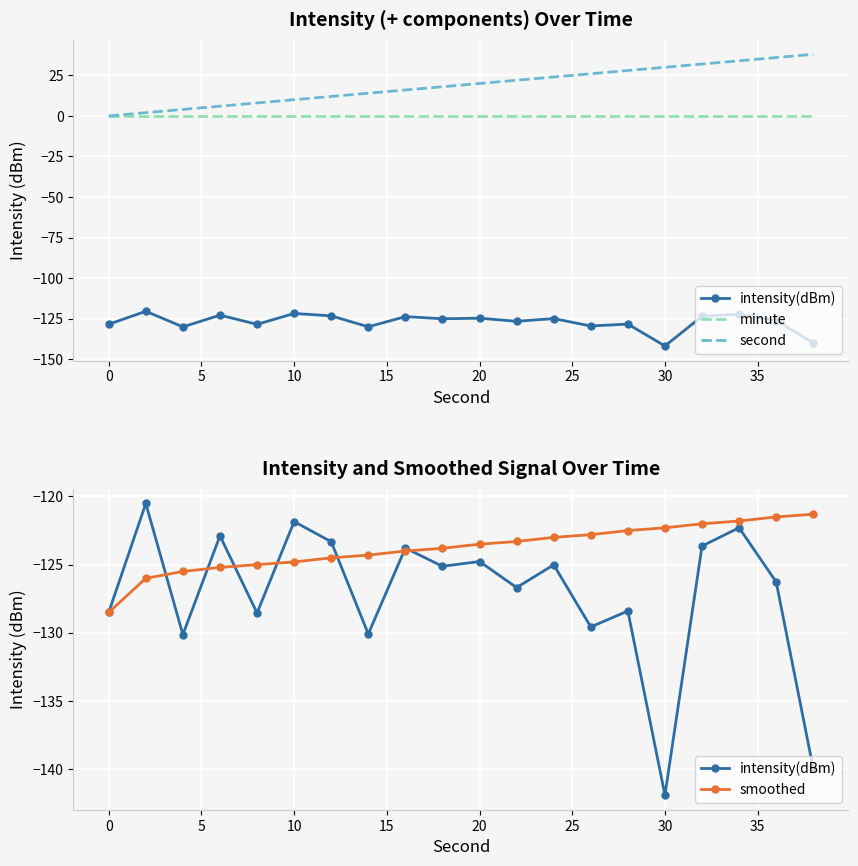

Which series has the largest range (max minus min)?

second